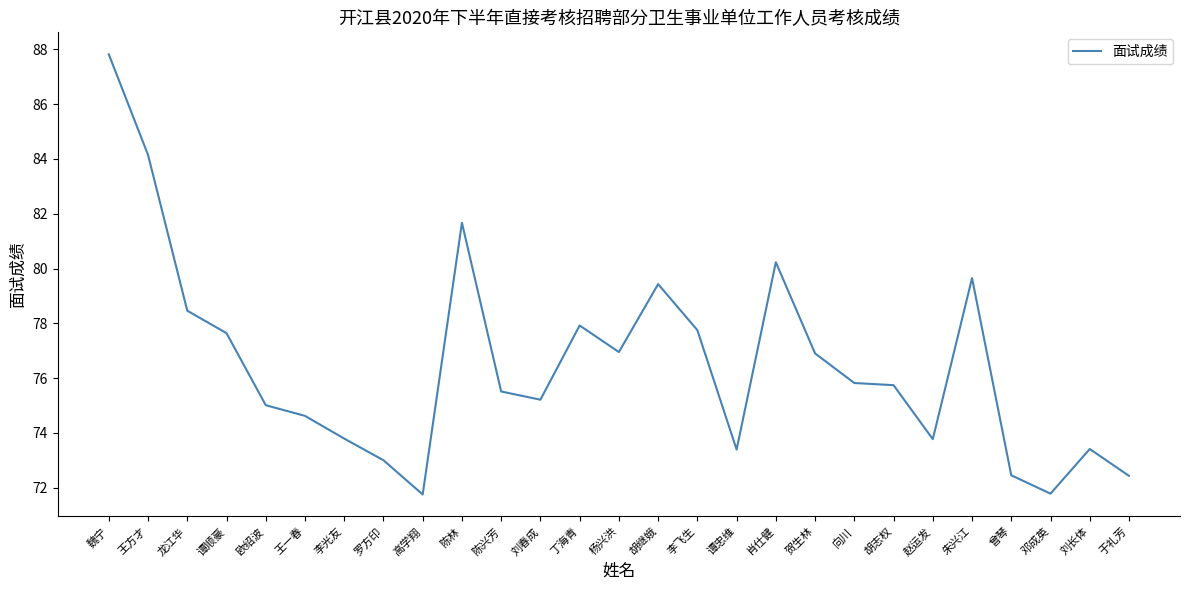

What is the difference between the maximum and minimum values?

16.1